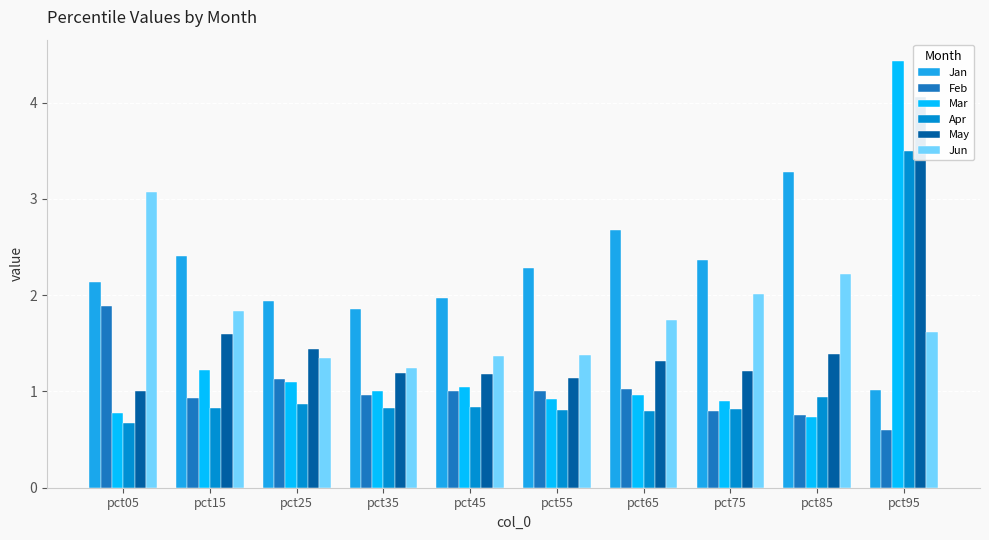

Between pct25 and pct85, which is larger?

pct85